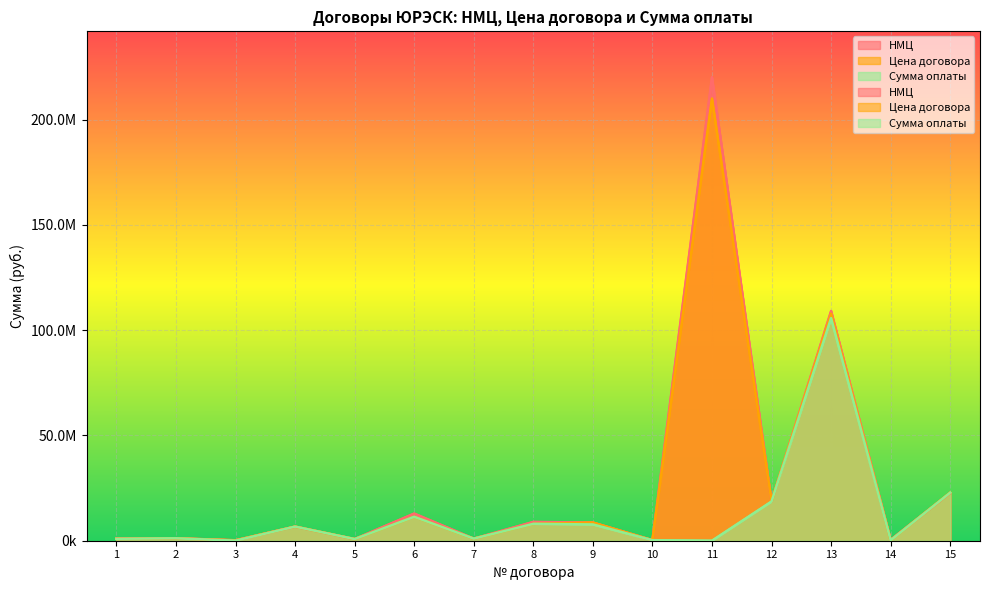

In НМЦ, how many points are lower than both neighbors (excluding endpoints)?

6